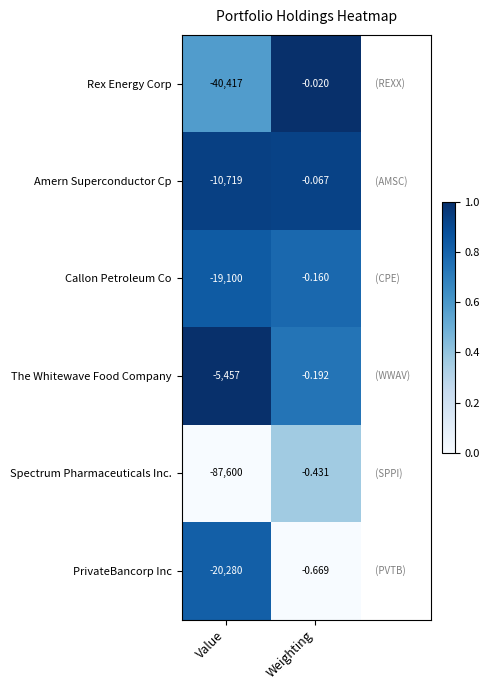

At which category is the sum across all series the highest?

Weighting